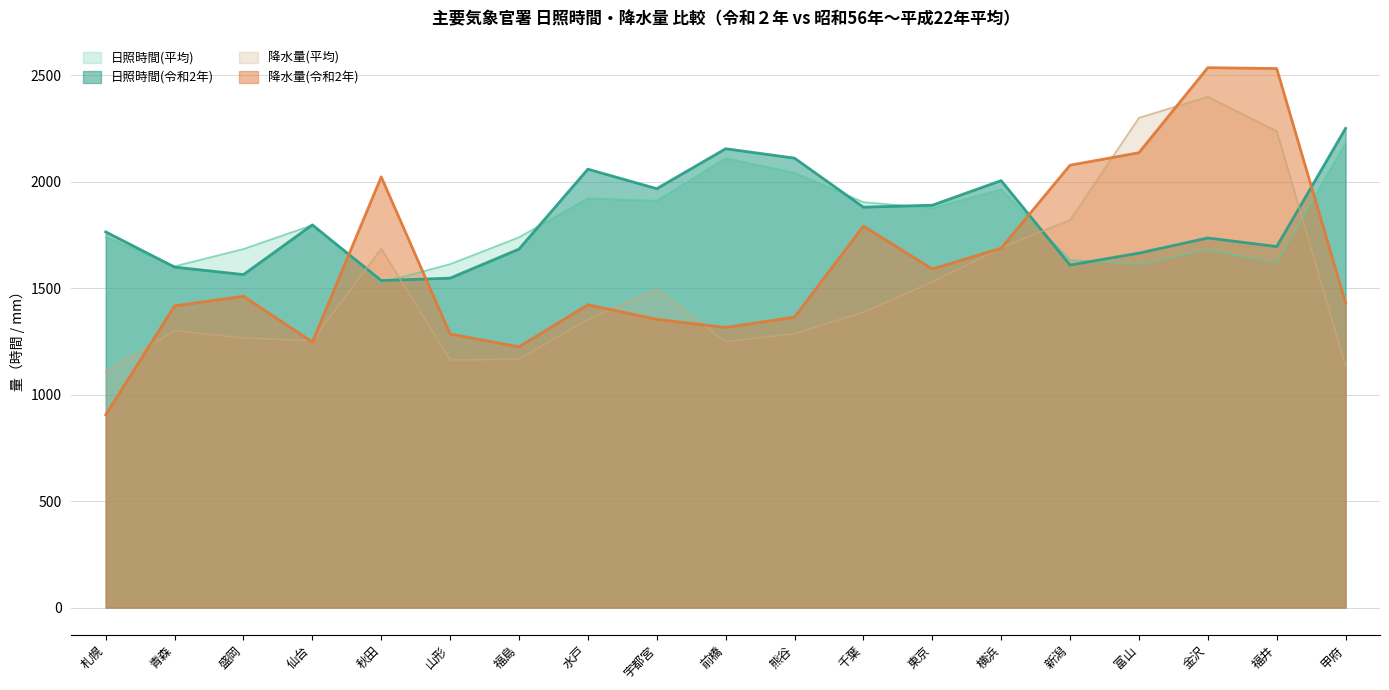

What is the sum of the 日照時間(令和2年) values at 富山 and 熊谷?

3775.2